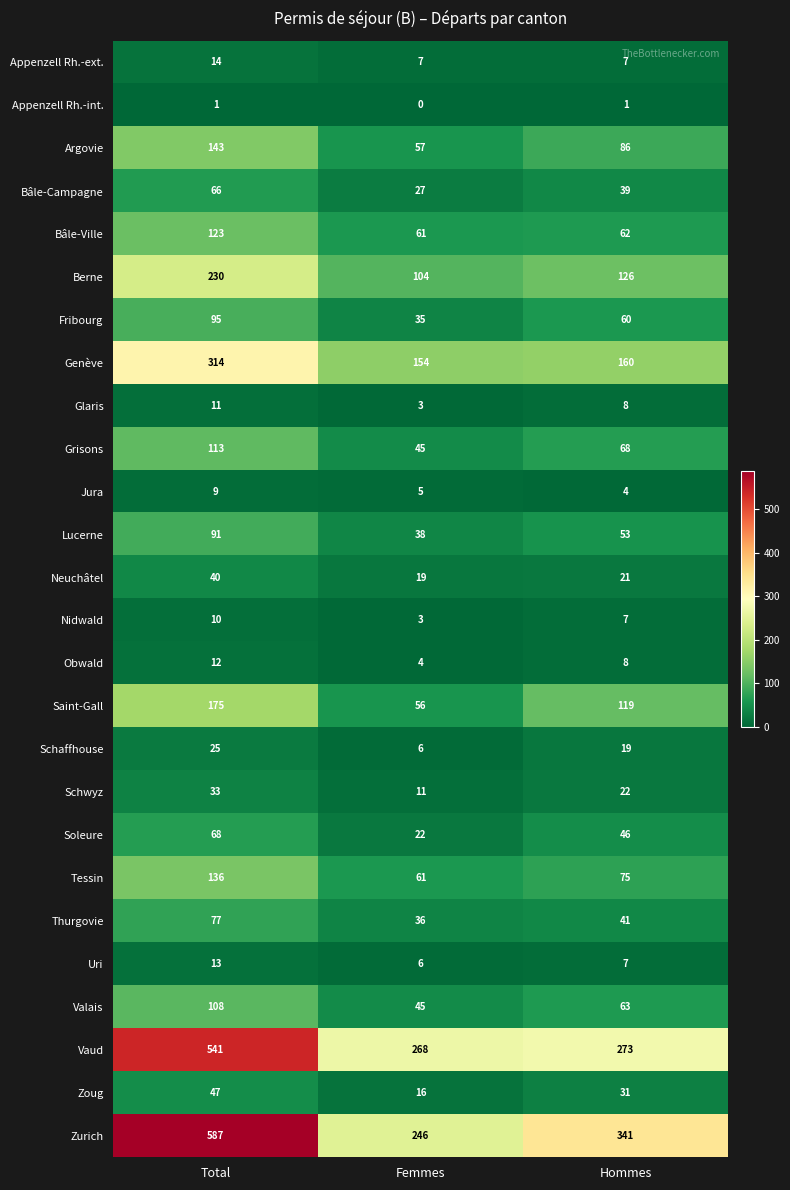

What is the total value across all series at Total?

3082